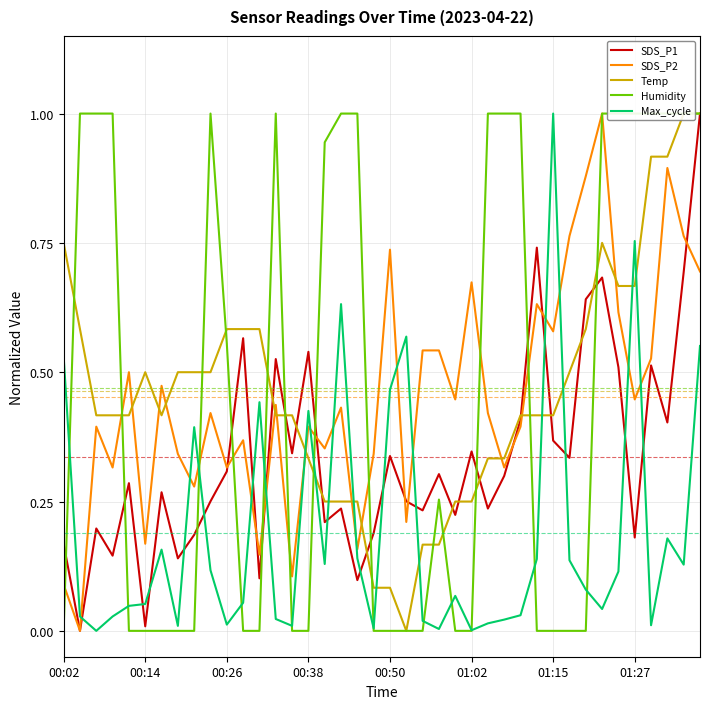

How many times do Max_cycle and SDS_P2 cross each other?

15